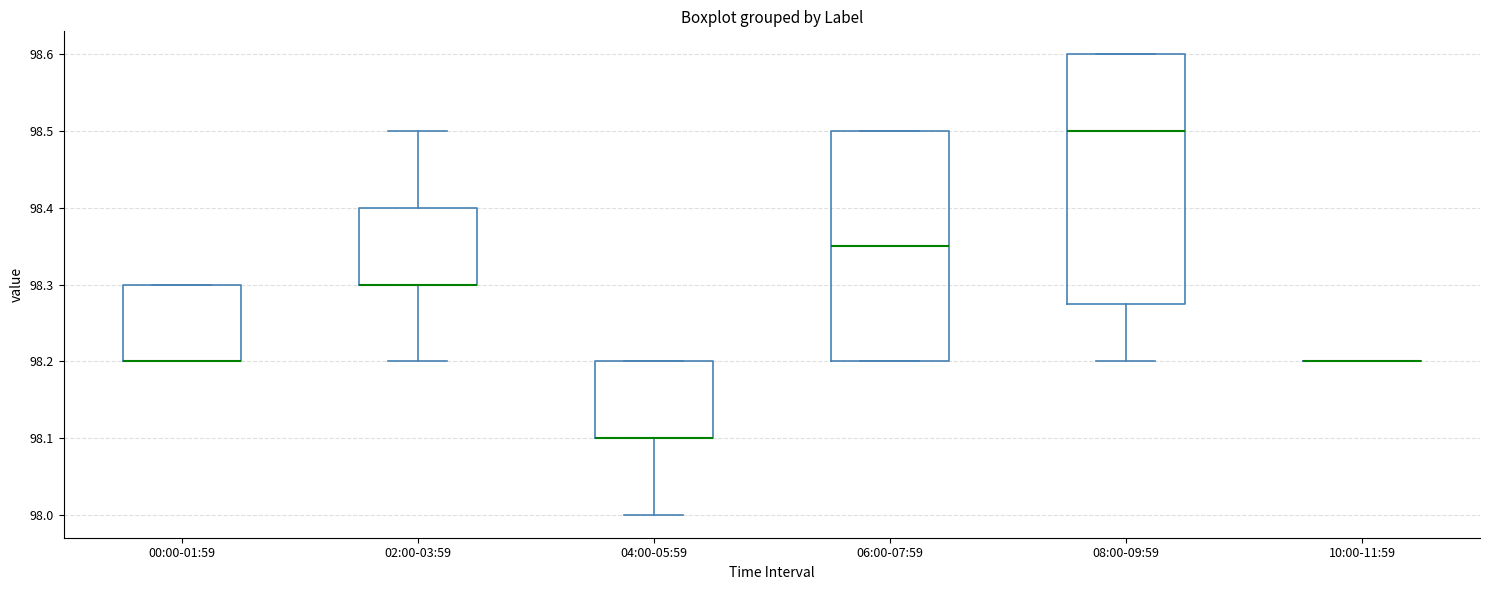

Reading left to right, transcribe this box plot: for each box, give where its median line is, the range the box spans, and where its two whiskers end, as read against the y-axis. The values are not printed on the chart, so give them approximately, as read against the axis.

00:00-01:59: median 98.20 (drawn on the box's lower edge), box 98.20 to 98.30, whiskers 98.20 to 98.30
02:00-03:59: median 98.30 (drawn on the box's lower edge), box 98.30 to 98.40, whiskers 98.20 to 98.50
04:00-05:59: median 98.10 (drawn on the box's lower edge), box 98.10 to 98.20, whiskers 98.00 to 98.20
06:00-07:59: median 98.35, box 98.20 to 98.50, whiskers 98.20 to 98.50
08:00-09:59: median 98.50, box 98.28 to 98.60, whiskers 98.20 to 98.60
10:00-11:59: box collapsed to a line at 98.20, whiskers 98.20 to 98.20